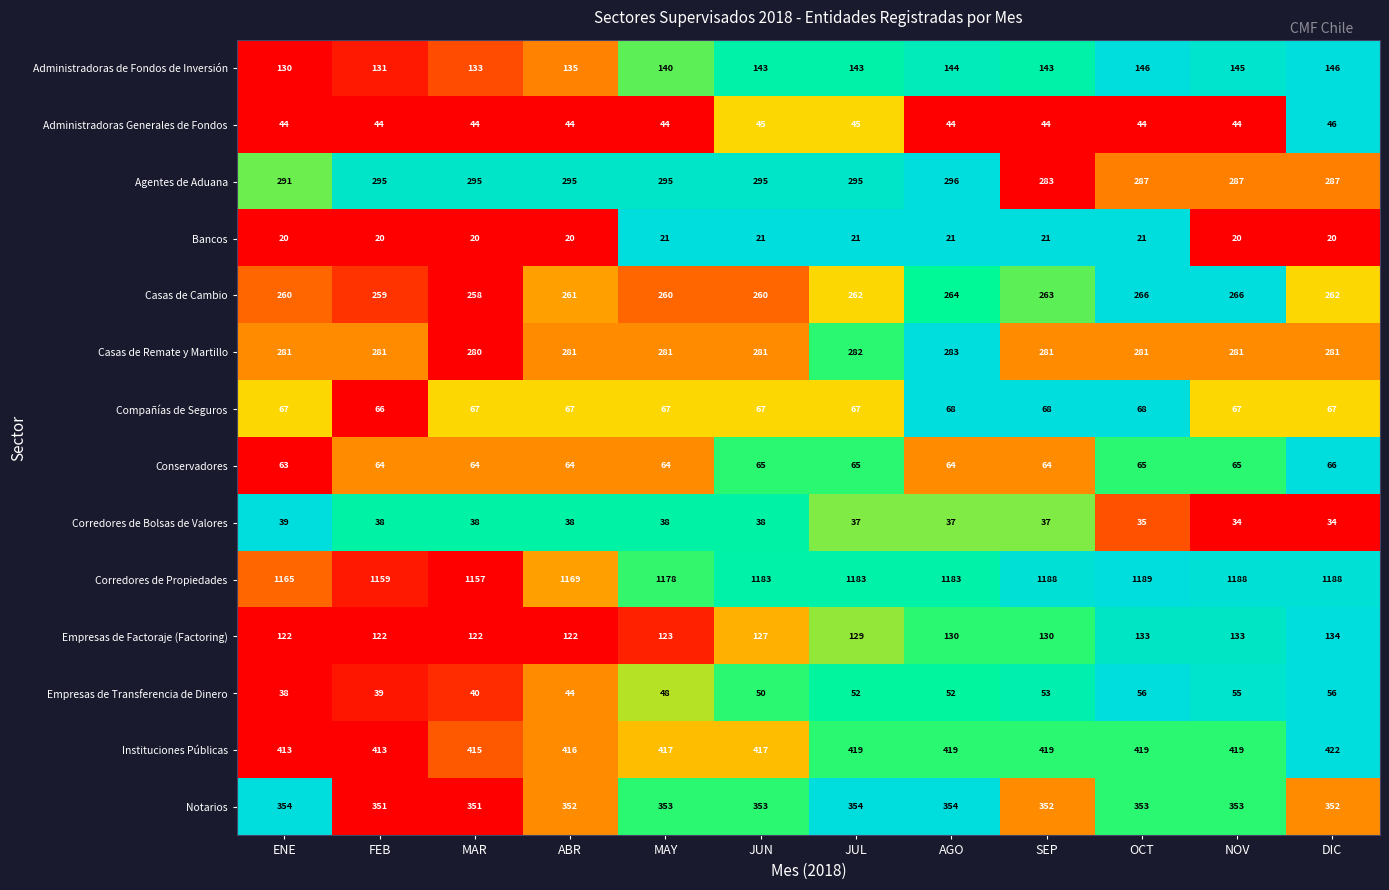

How many categories are shown in the chart?

12